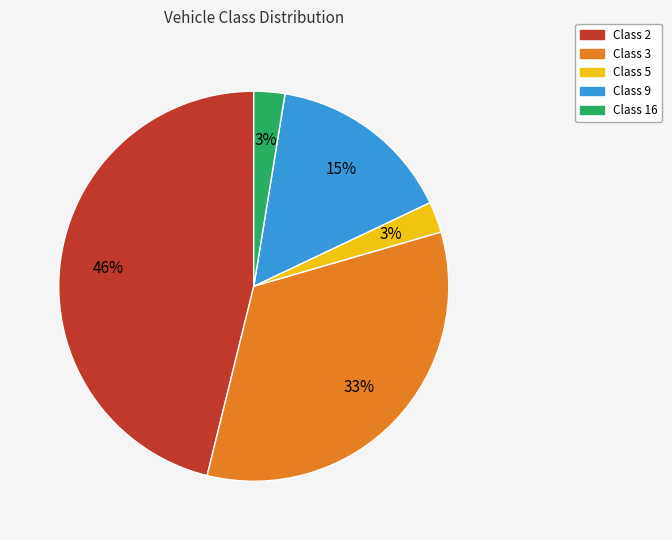

To the nearest percent, what is the average slice percentage?

20%